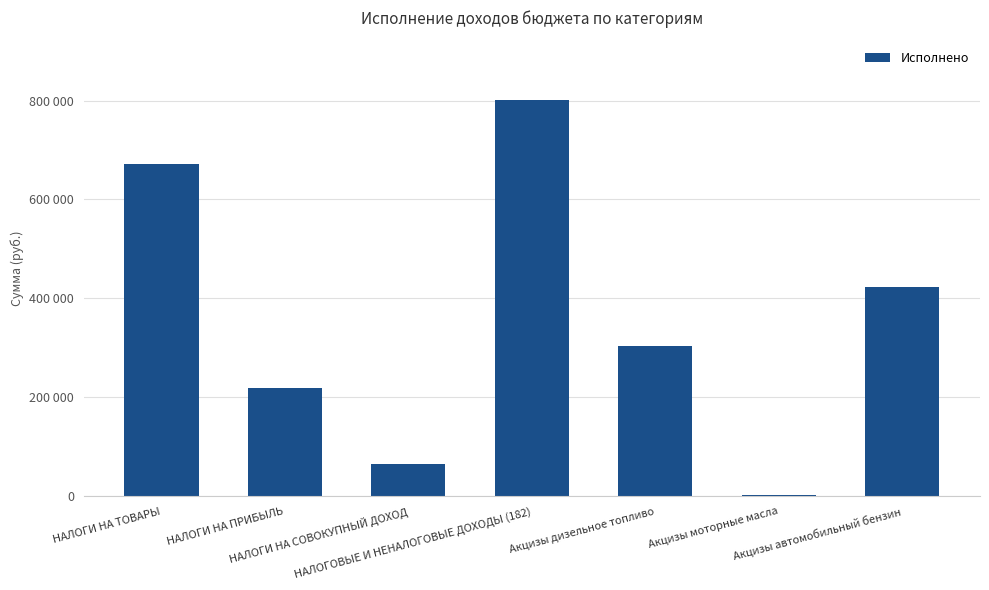

What is the ratio of the value at НАЛОГОВЫЕ И НЕНАЛОГОВЫЕ ДОХОДЫ (182) to the value at НАЛОГИ НА СОВОКУПНЫЙ ДОХОД?

12.1